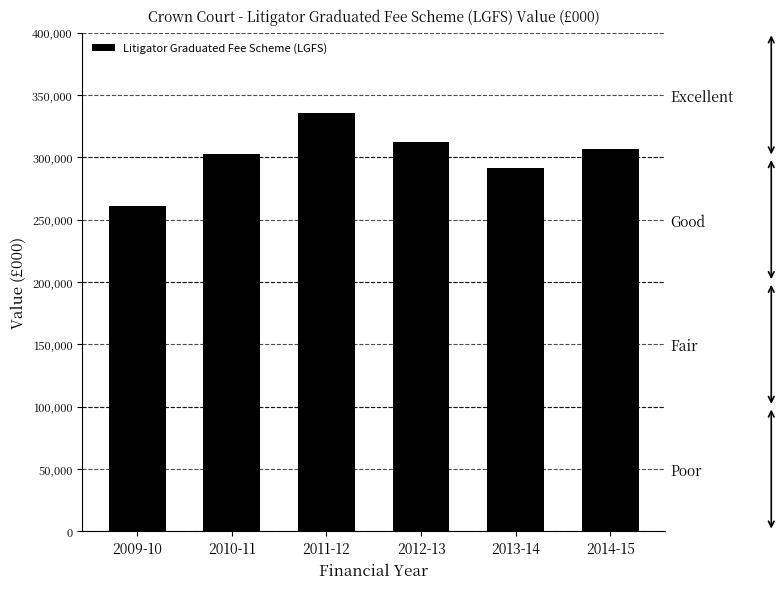

What is the ratio of the value at 2009-10 to the value at 2013-14?

0.9